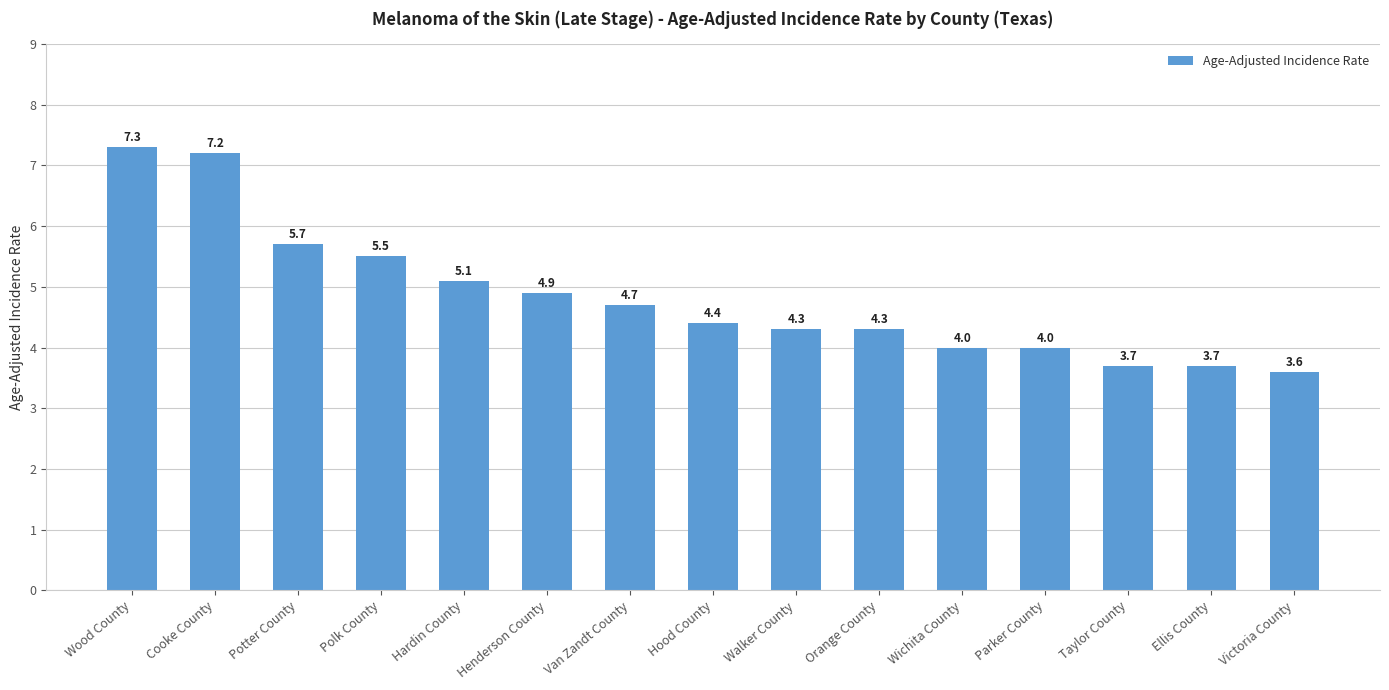

At which category does the chart reach its peak across all series?

Wood County